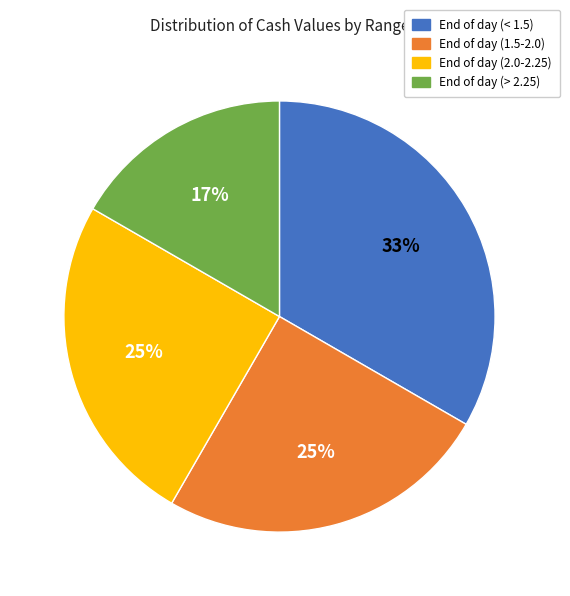

Count the number of slices in the pie.

4